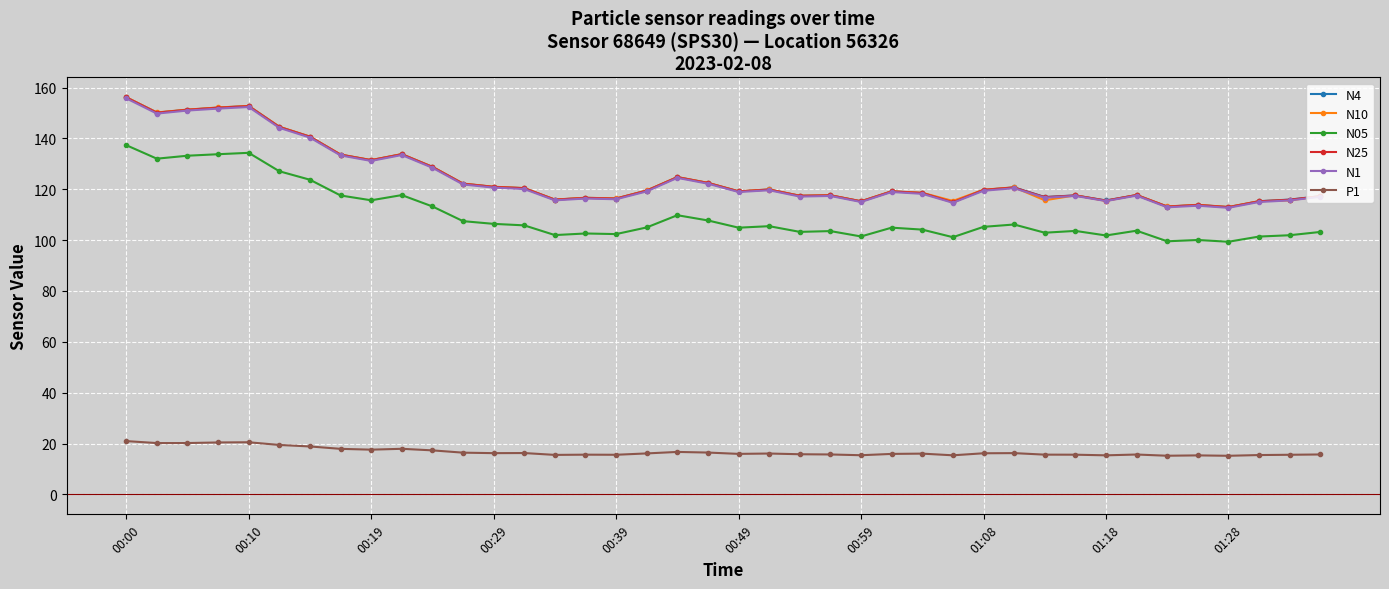

True or false: N25 and P1 cross at least once.

False